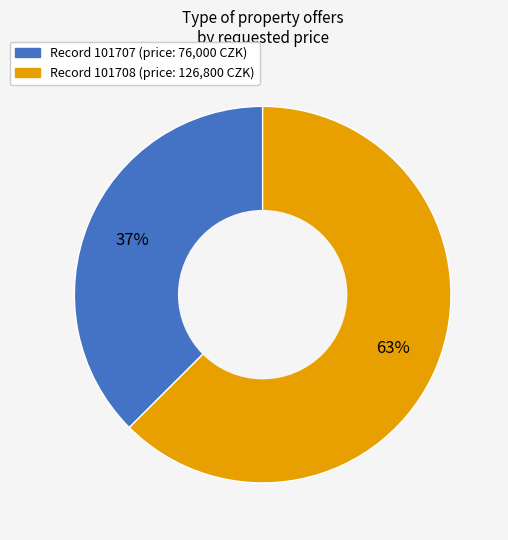

Does any single category account for the majority?

Yes